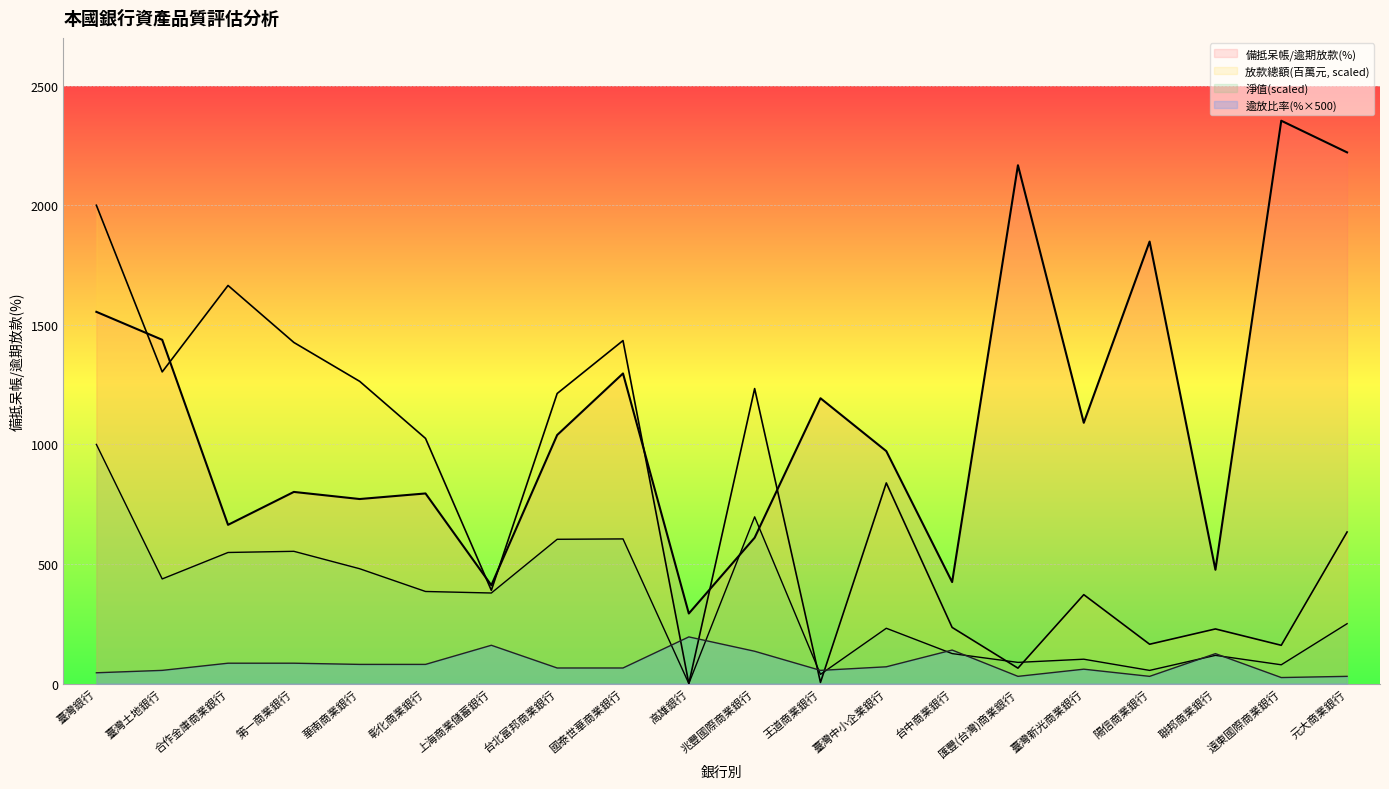

What is the average value of the 逾放比率(%) series?

80.8